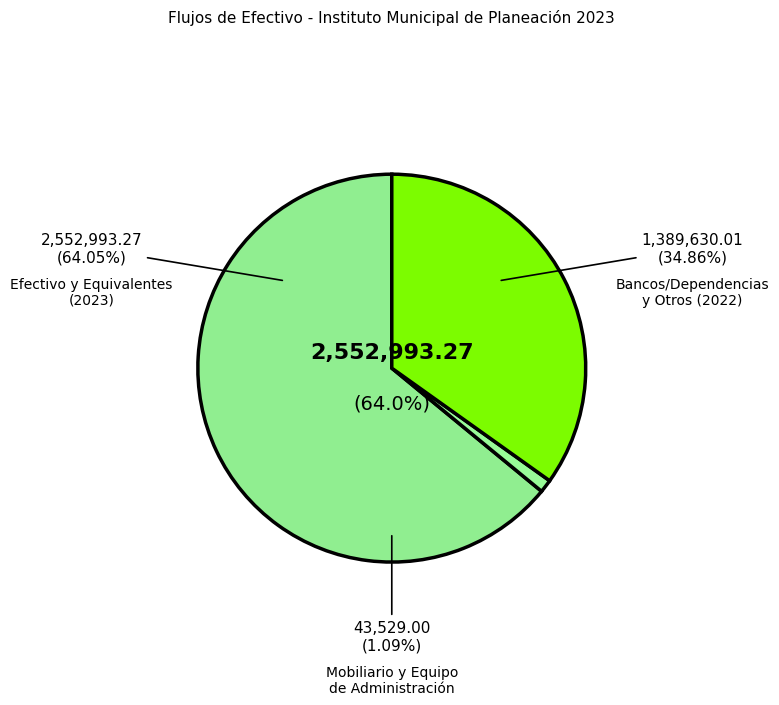

How many slices are in this pie chart?

3